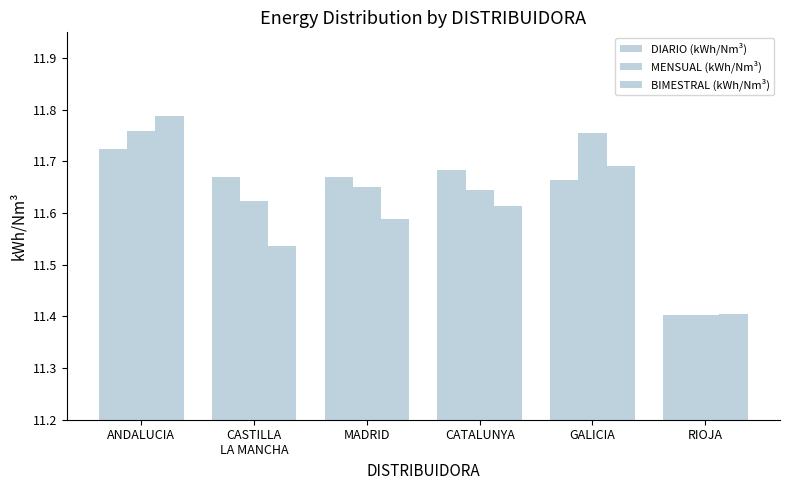

Which has a higher value, MADRID or CASTILLA
LA MANCHA?

MADRID